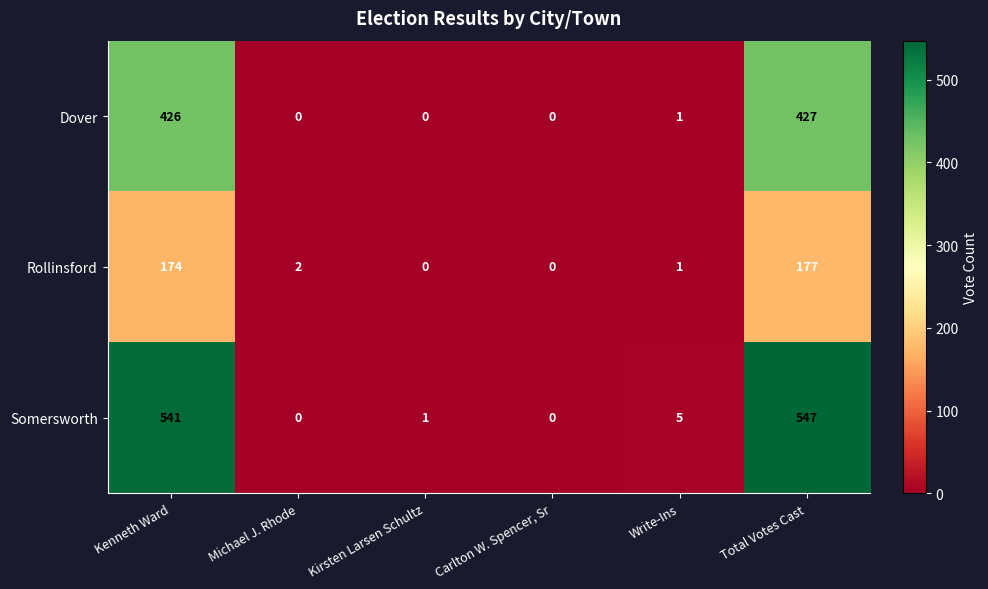

Between Carlton W. Spencer, Sr and Total Votes Cast, which series saw the biggest shift?

Somersworth